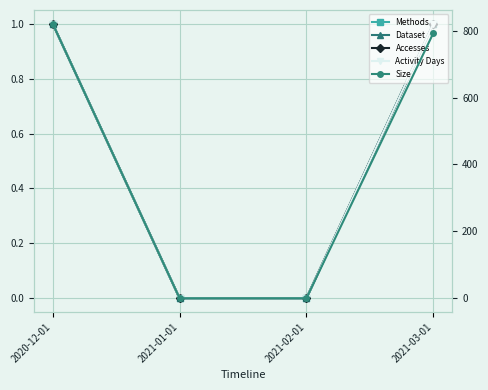

The Dataset series shows 1 at 2020-12-01. True or false?

False